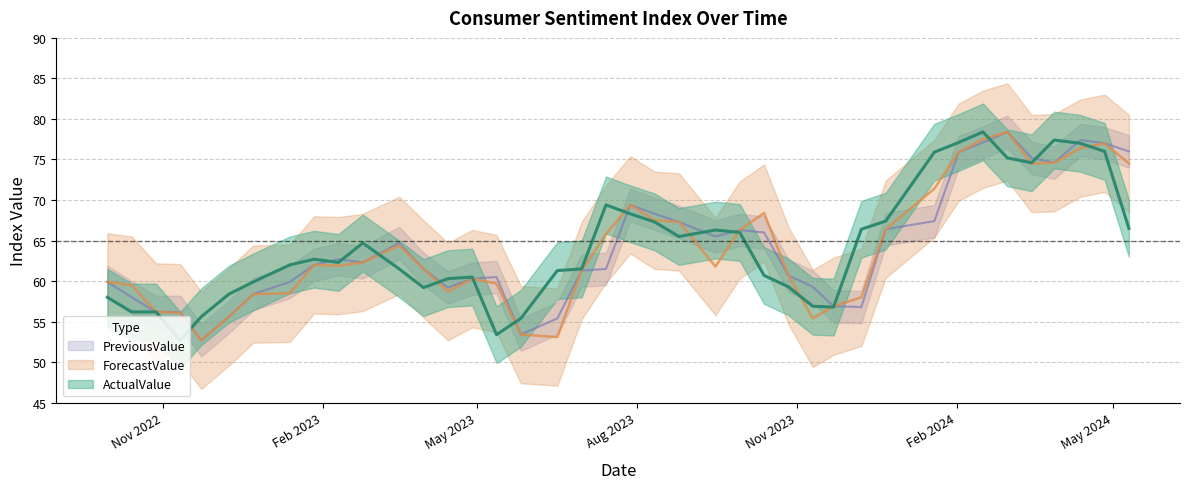

At how many categories does at least one series exceed 75?

9